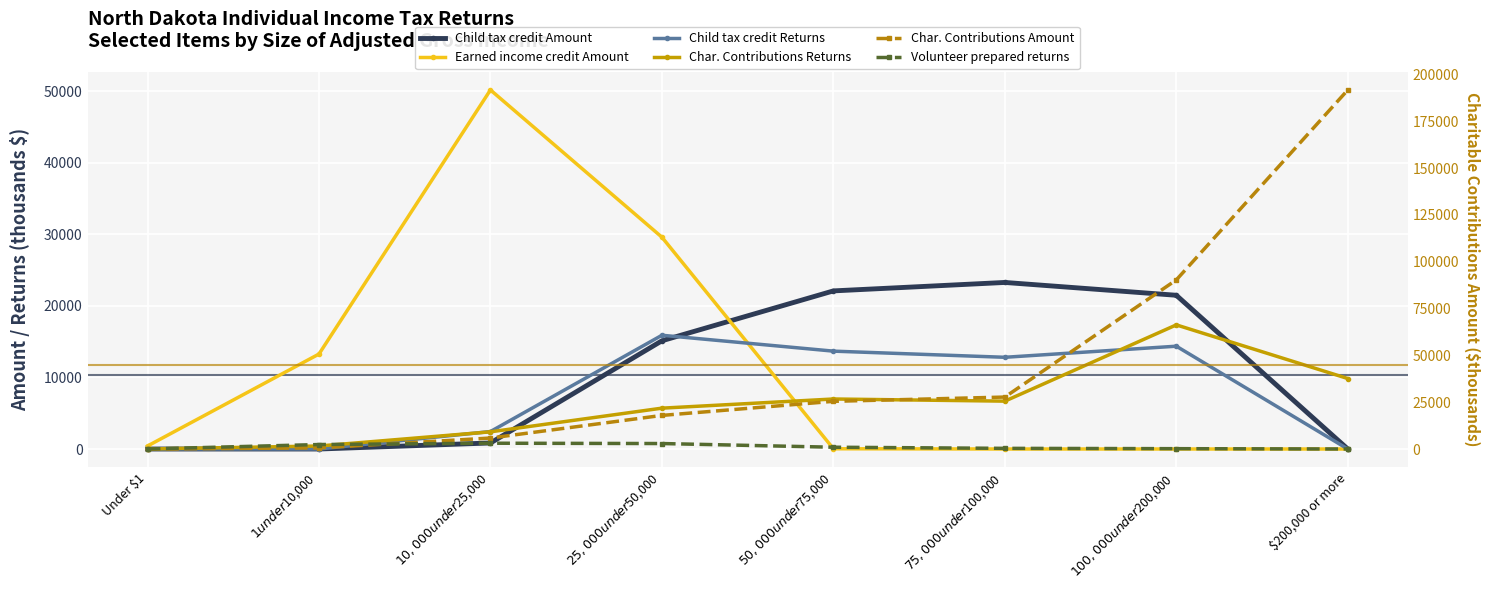

What are all the series names shown in the legend?

Child tax credit Amount, Earned income credit Amount, Child tax credit Returns, Char. Contributions Returns, Char. Contributions Amount, Volunteer prepared returns